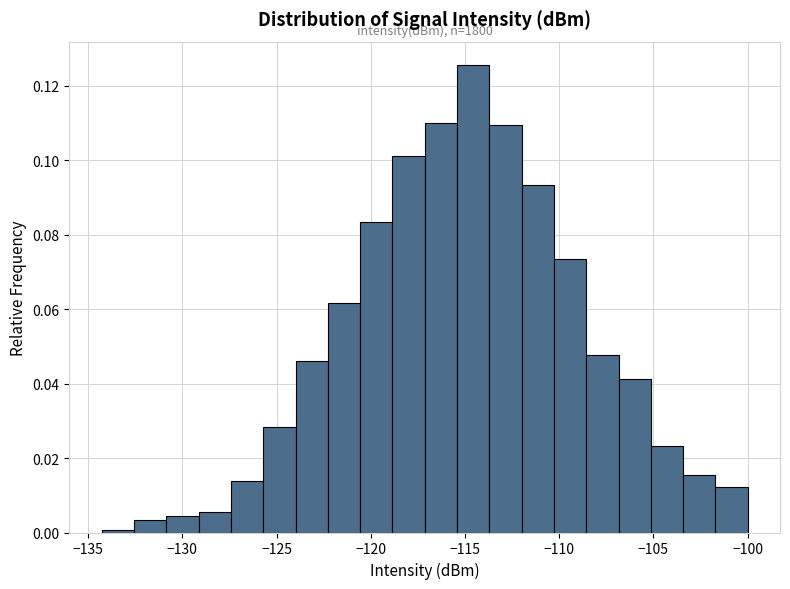

Around what value on the x-axis is the tallest bar? Give the approximate position of its centre, as read against the axis.

-114.5